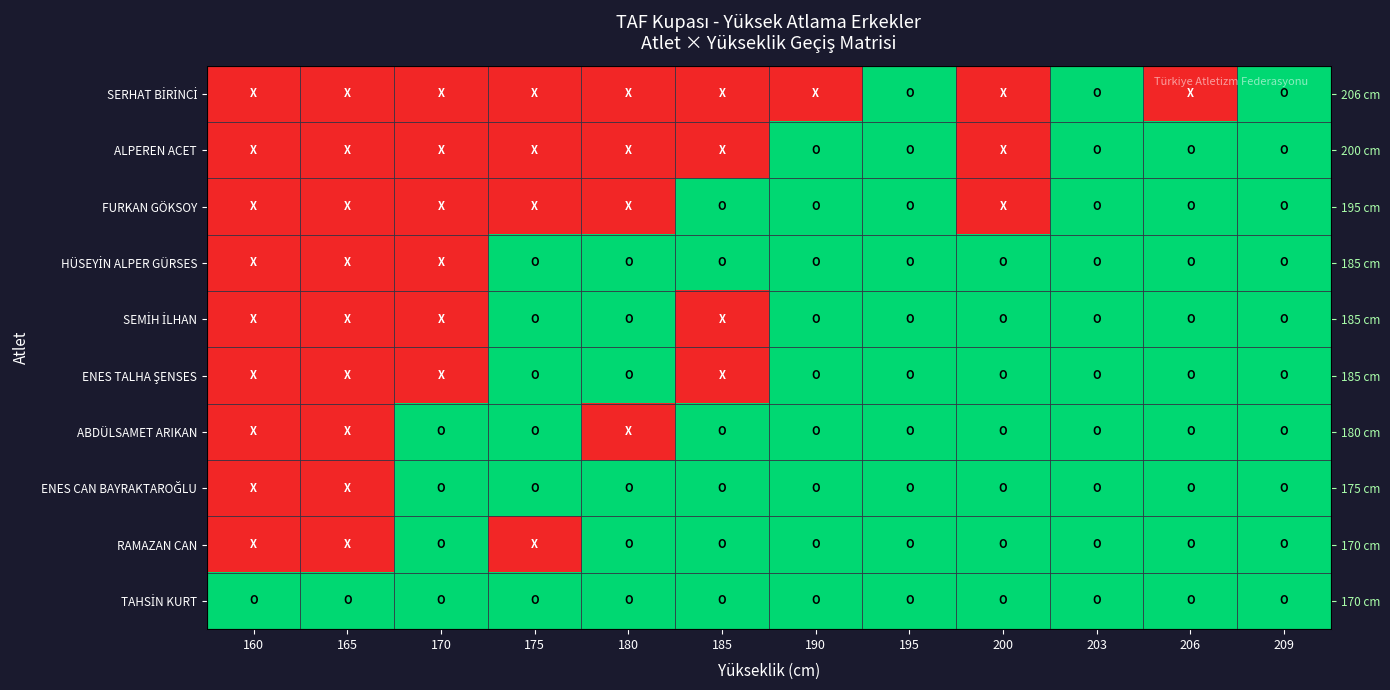

True or false: ABDÜLSAMET ARIKAN has a value of 1 at 209.

False